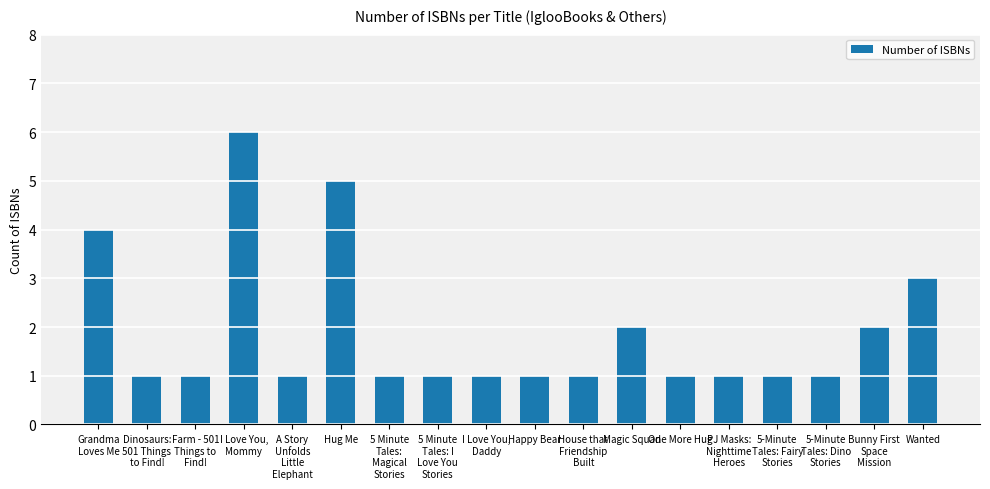

What is the greatest value displayed?

6